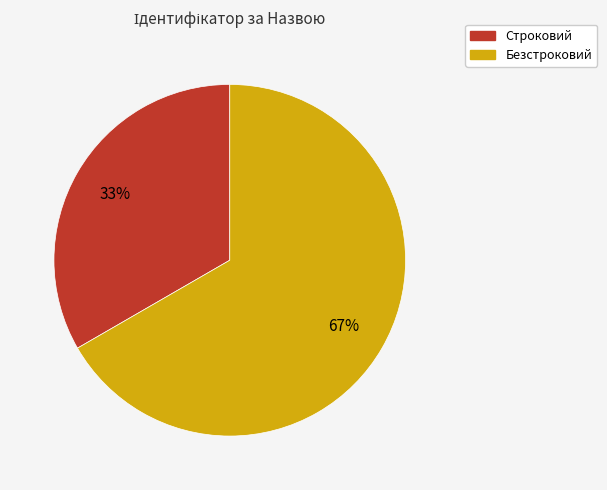

What percentage is the Строковий slice, to the nearest percent?

33%